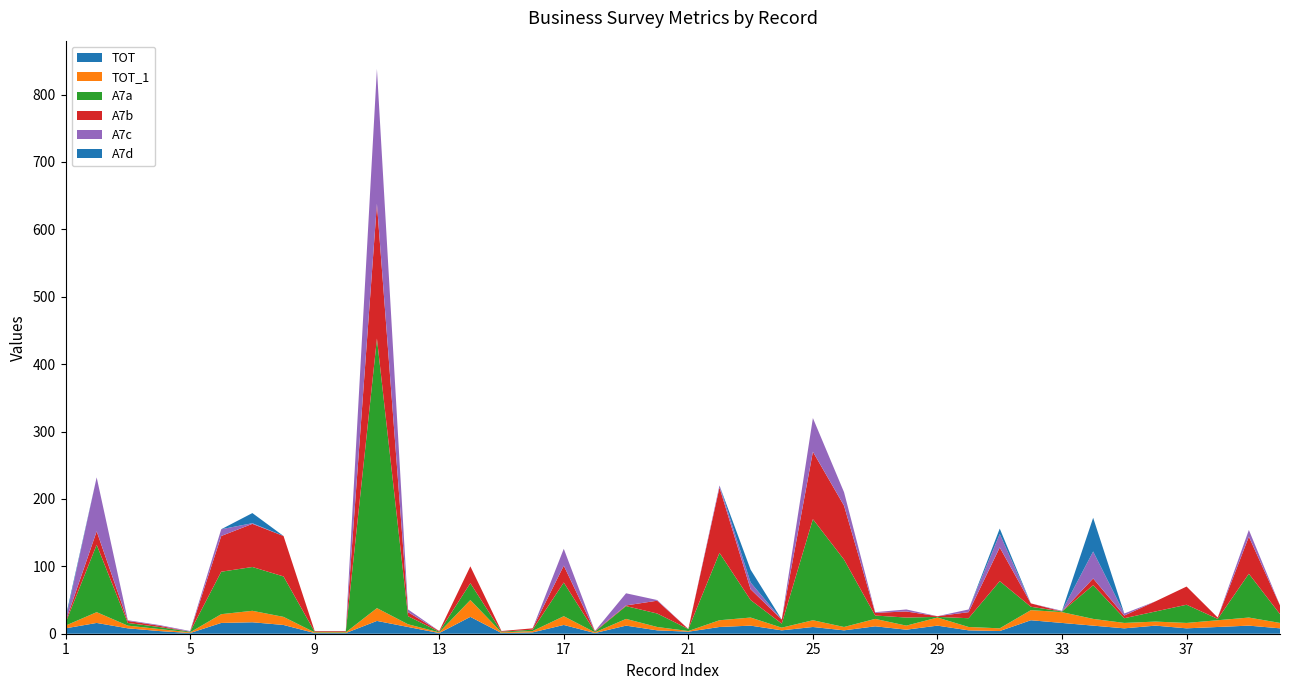

Reading right to left, transcribe all the data shown in this chart.

TOT: 40=8	39=12	38=10	37=8	36=12	35=8	34=12	33=16	32=20	31=4	30=5	29=12	28=6	27=11	26=5	25=10	24=5	23=12	22=10	21=3	20=5	19=12	18=1	17=13	16=2	15=1	14=25	13=1	12=10	11=19	10=1	9=1	8=13	7=17	6=16	5=1	4=4	3=8	2=16	1=8
TOT_1: 40=8	39=12	38=10	37=8	36=6	35=8	34=10	33=16	32=15	31=4	30=5	29=12	28=6	27=11	26=5	25=10	24=4	23=12	22=10	21=1	20=5	19=10	18=1	17=13	16=2	15=1	14=25	13=1	12=4	11=19	10=1	9=1	8=12	7=17	6=13	5=1	4=3	3=4	2=16	1=4
A7a: 40=13	39=65	38=2	37=27	36=15	35=7	34=50	33=1	32=5	31=70	30=13	29=1	28=12	27=5	26=100	25=150	24=6	23=26	22=100	21=3	20=20	19=19	18=1	17=50	16=2	15=1	14=25	13=1	12=12	11=400	10=1	9=1	8=60	7=65	6=63	5=1	4=3	3=4	2=100	1=4
A7b: 40=13	39=55	38=2	37=27	36=15	35=4	34=10	33=0	32=5	31=50	30=9	29=1	28=9	27=4	26=80	25=100	24=6	23=16	22=97	21=0	20=19	19=1	18=1	17=25	16=2	15=1	14=25	13=1	12=6	11=200	10=1	9=1	8=60	7=64	6=53	5=0	4=2	3=3	2=20	1=2
A7c: 40=0	39=10	38=0	37=0	36=0	35=3	34=40	33=1	32=0	31=20	30=4	29=0	28=3	27=1	26=20	25=50	24=0	23=10	22=3	21=0	20=1	19=18	18=0	17=25	16=0	15=0	14=0	13=0	12=4	11=200	10=0	9=0	8=0	7=1	6=10	5=1	4=1	3=1	2=80	1=2
A7d: 40=0	39=0	38=0	37=0	36=0	35=0	34=50	33=0	32=0	31=8	30=0	29=0	28=0	27=0	26=0	25=0	24=0	23=19	22=0	21=0	20=0	19=0	18=0	17=0	16=0	15=0	14=0	13=0	12=0	11=0	10=0	9=0	8=0	7=15	6=0	5=0	4=0	3=0	2=0	1=4